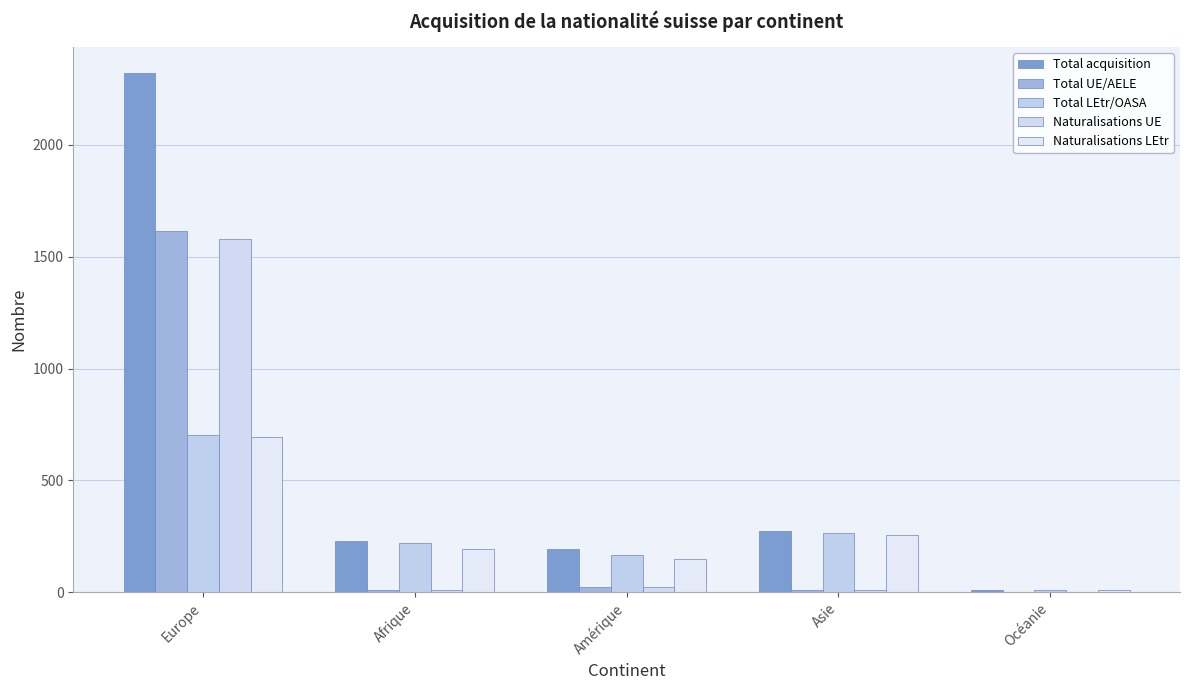

What is the label of the 1st bar from the left?

Europe